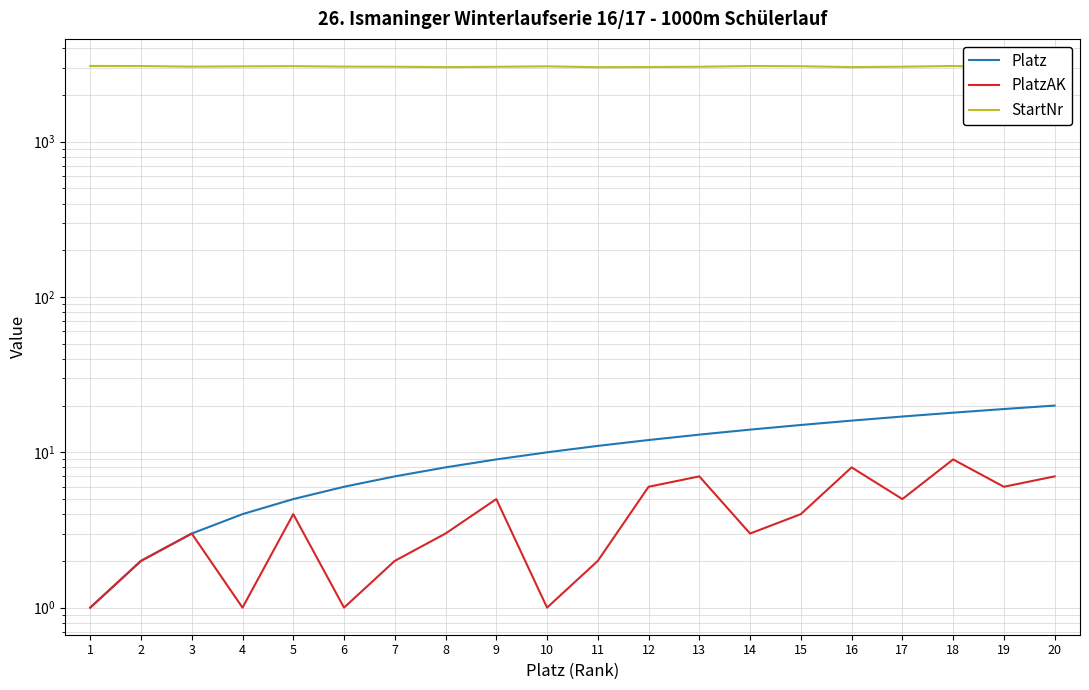

What is the sum of the Platz values at 1 and 4?

5